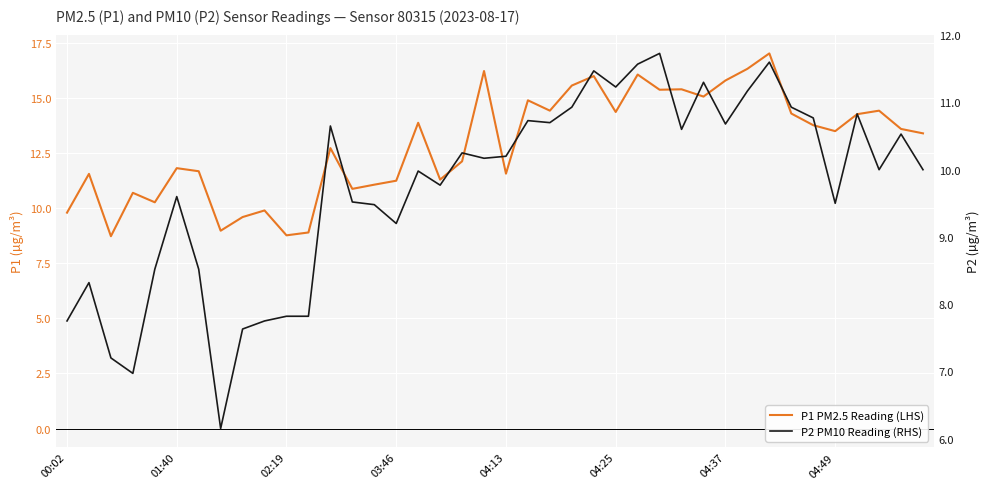

The P1 PM2.5 Reading (LHS) series shows 22.8 at 24. True or false?

False